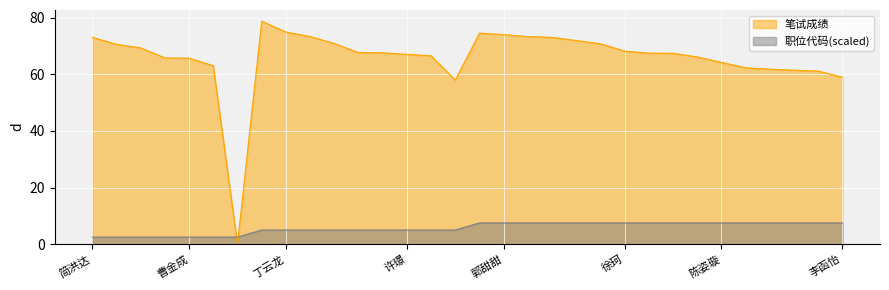

The value of 职位代码 at 曹金成 is 1.4. True or false?

False